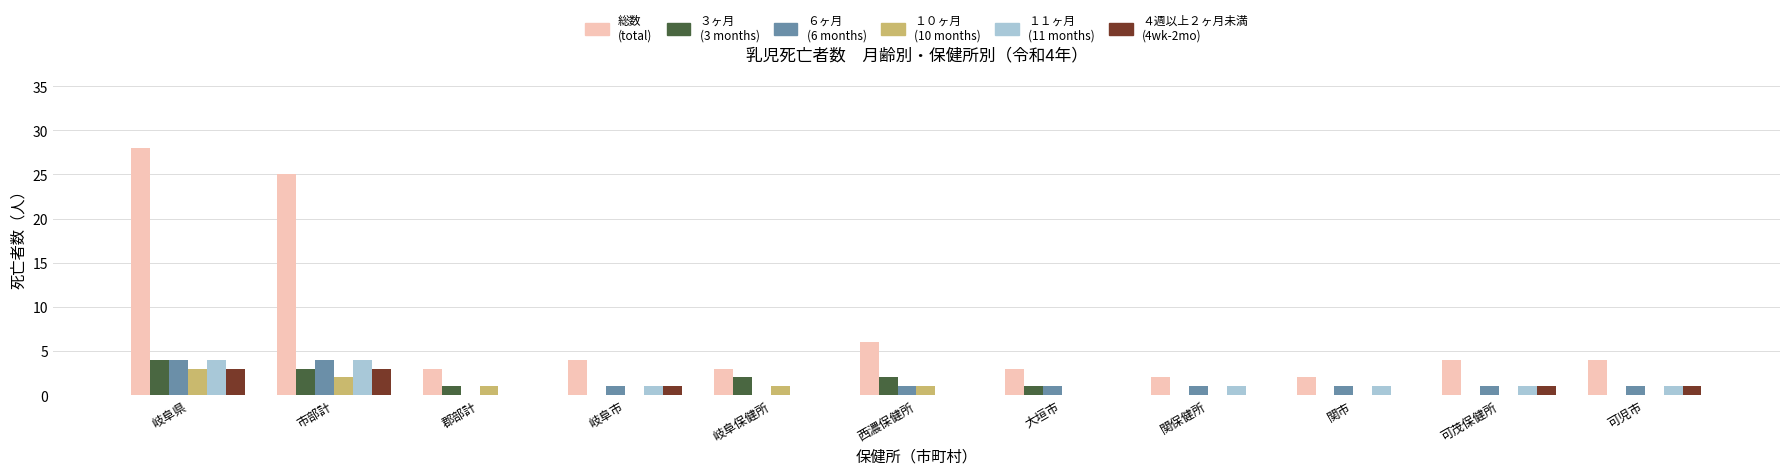

What is the total value across all series at 岐阜保健所?

6